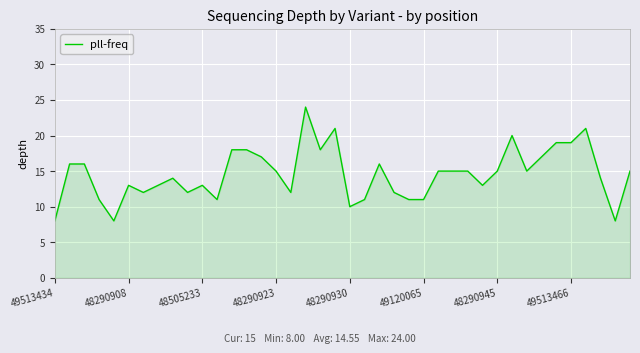

What is the difference between the maximum and minimum values?

16